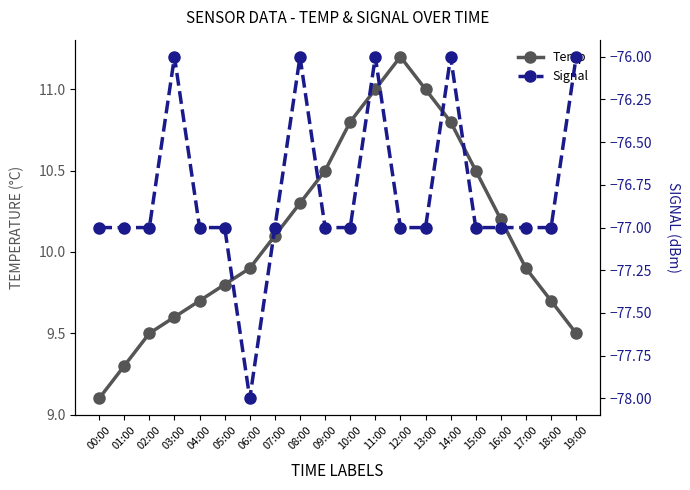

True or false: Signal and Temp cross at least once.

False